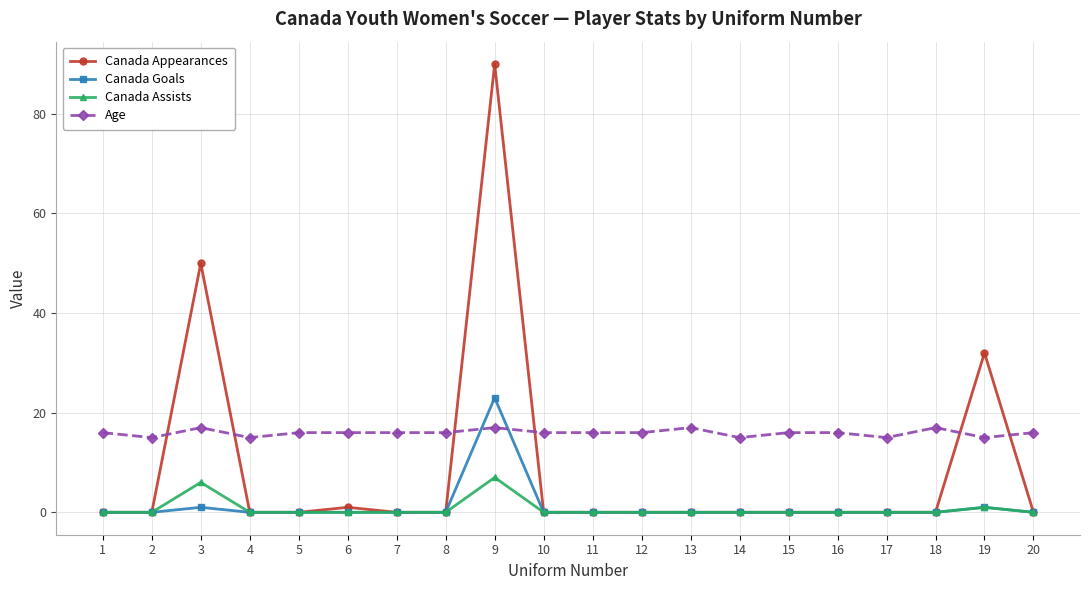

Reading left to right, list all the values displayed in this chart.

Canada Appearances: 1=0	2=0	3=50	4=0	5=0	6=1	7=0	8=0	9=90	10=0	11=0	12=0	13=0	14=0	15=0	16=0	17=0	18=0	19=32	20=0
Canada Goals: 1=0	2=0	3=1	4=0	5=0	6=0	7=0	8=0	9=23	10=0	11=0	12=0	13=0	14=0	15=0	16=0	17=0	18=0	19=1	20=0
Canada Assists: 1=0	2=0	3=6	4=0	5=0	6=0	7=0	8=0	9=7	10=0	11=0	12=0	13=0	14=0	15=0	16=0	17=0	18=0	19=1	20=0
Age: 1=16	2=15	3=17	4=15	5=16	6=16	7=16	8=16	9=17	10=16	11=16	12=16	13=17	14=15	15=16	16=16	17=15	18=17	19=15	20=16